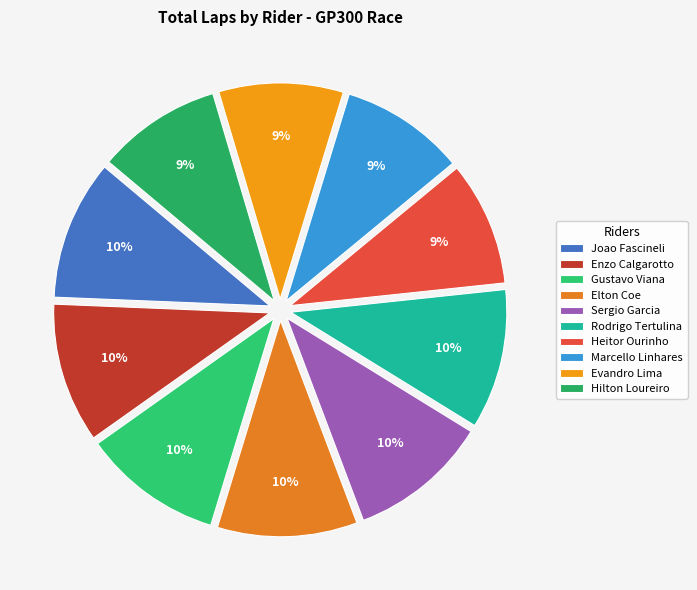

How many segments does this pie chart have?

10